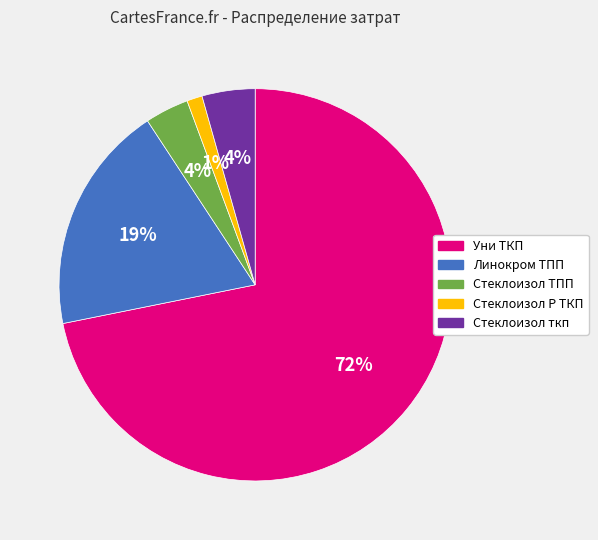

Which category accounts for the majority?

Уни ТКП